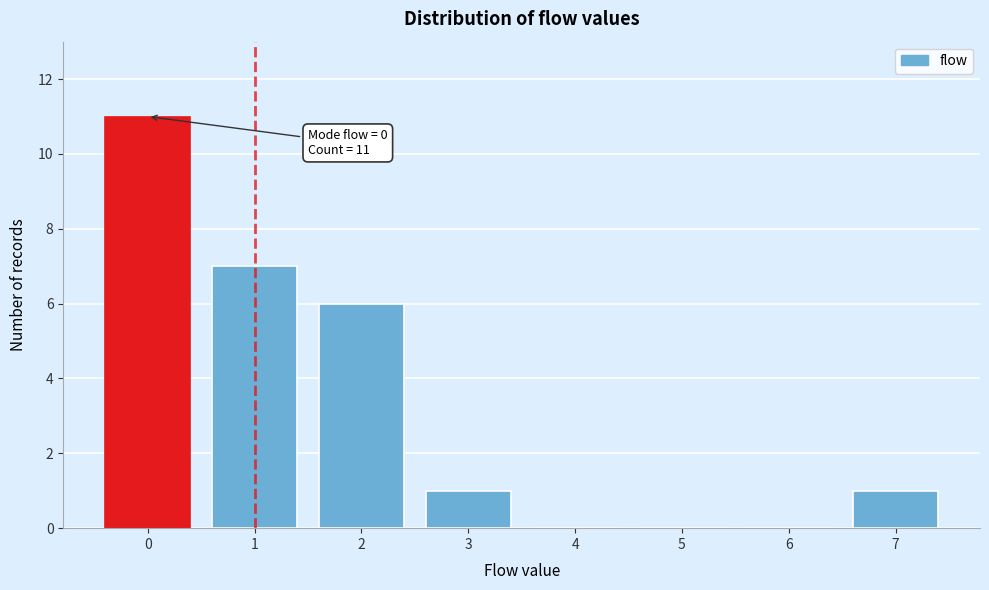

Which range on the x-axis has the tallest bar?

-0.5 to 0.5